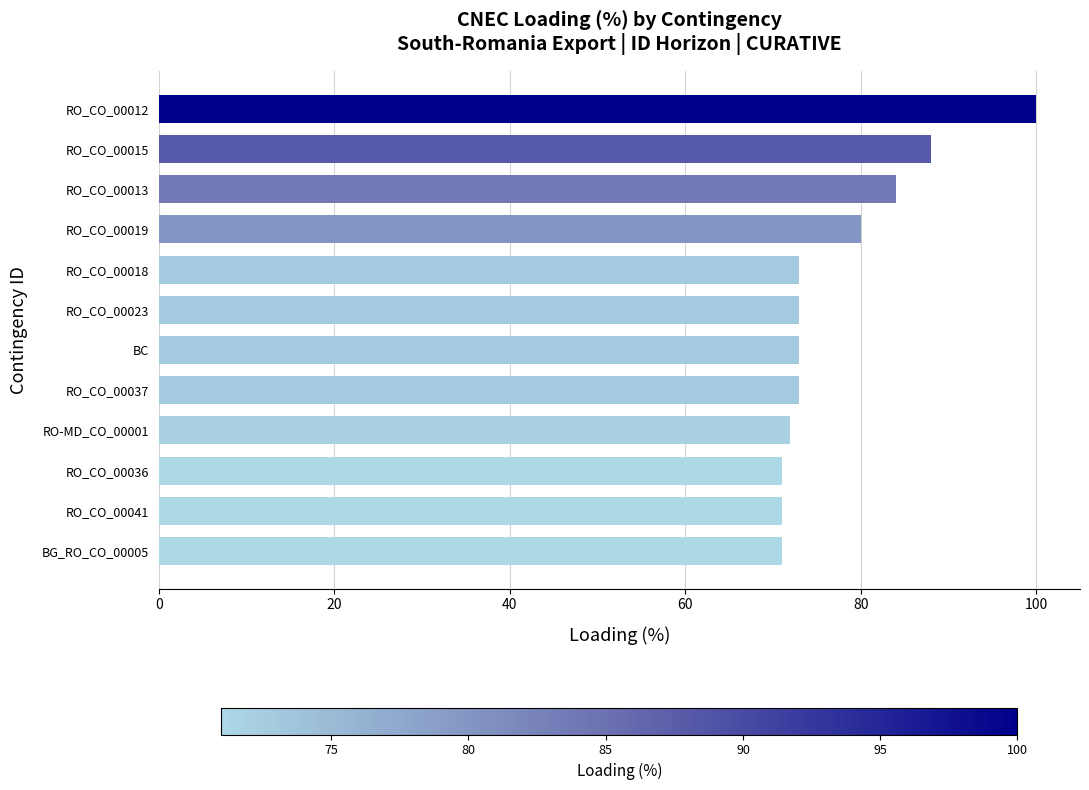

What position from the top is RO_CO_00018?

5